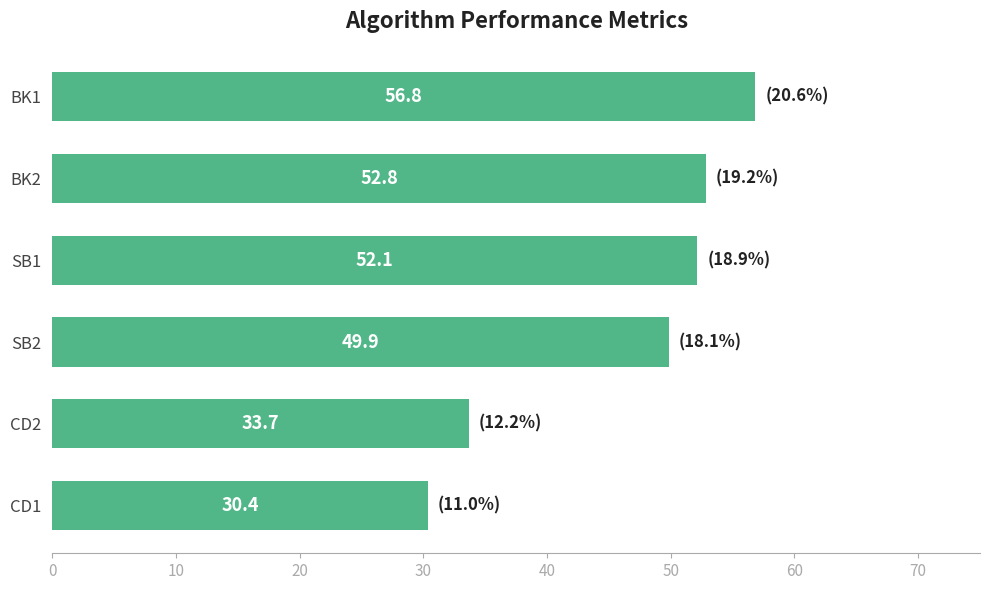

How many series are shown in this chart?

1